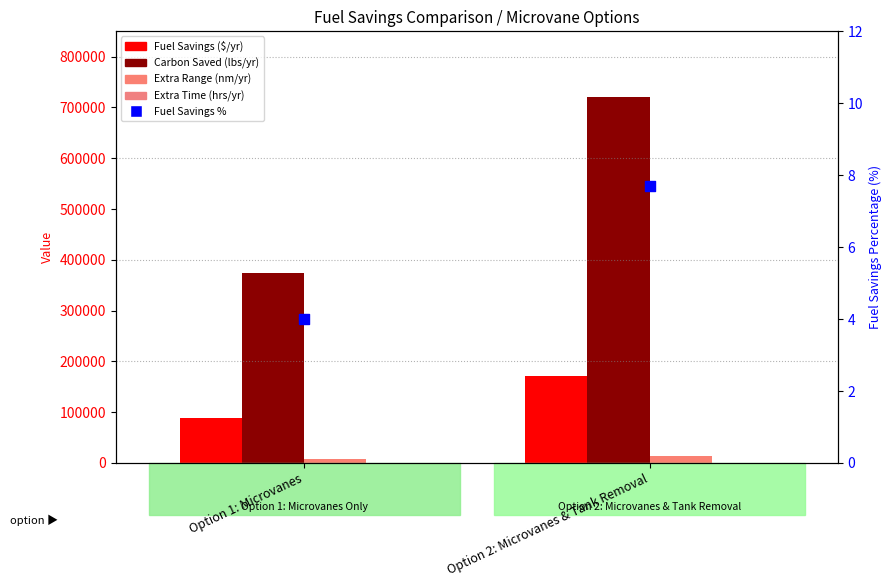

Which series contains the lowest Y value?

Fuel Savings %